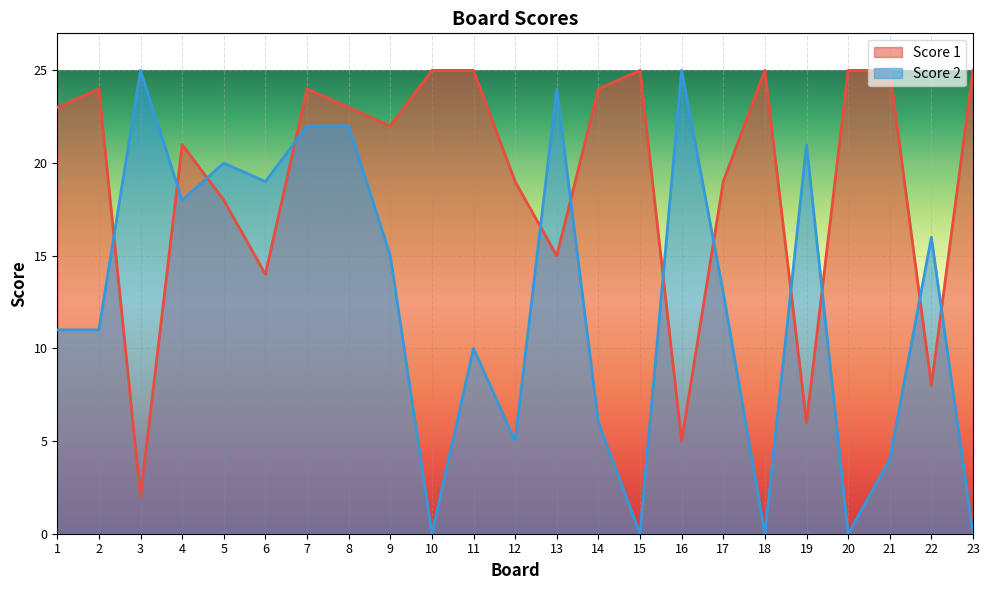

Does the chart display data point markers on the line(s)?

No